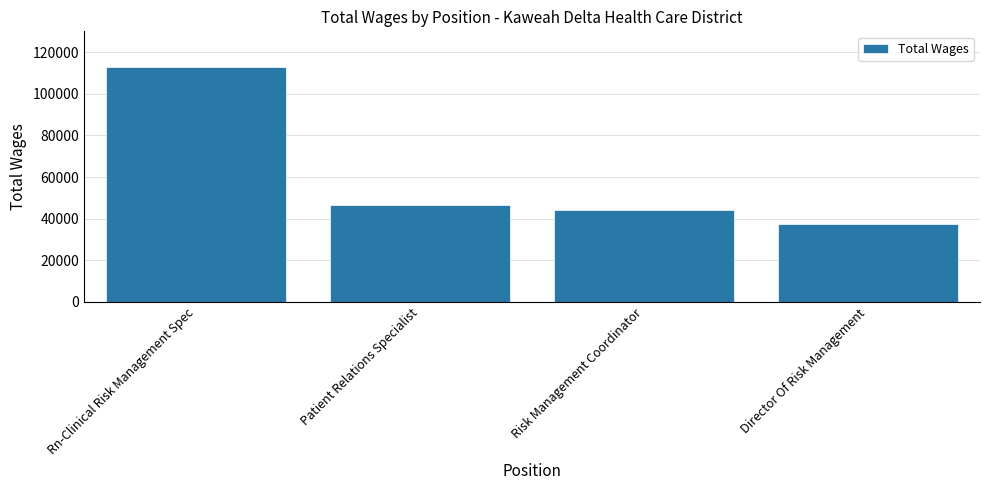

At which label does the data first exceed 46580?

Rn-Clinical Risk Management Spec